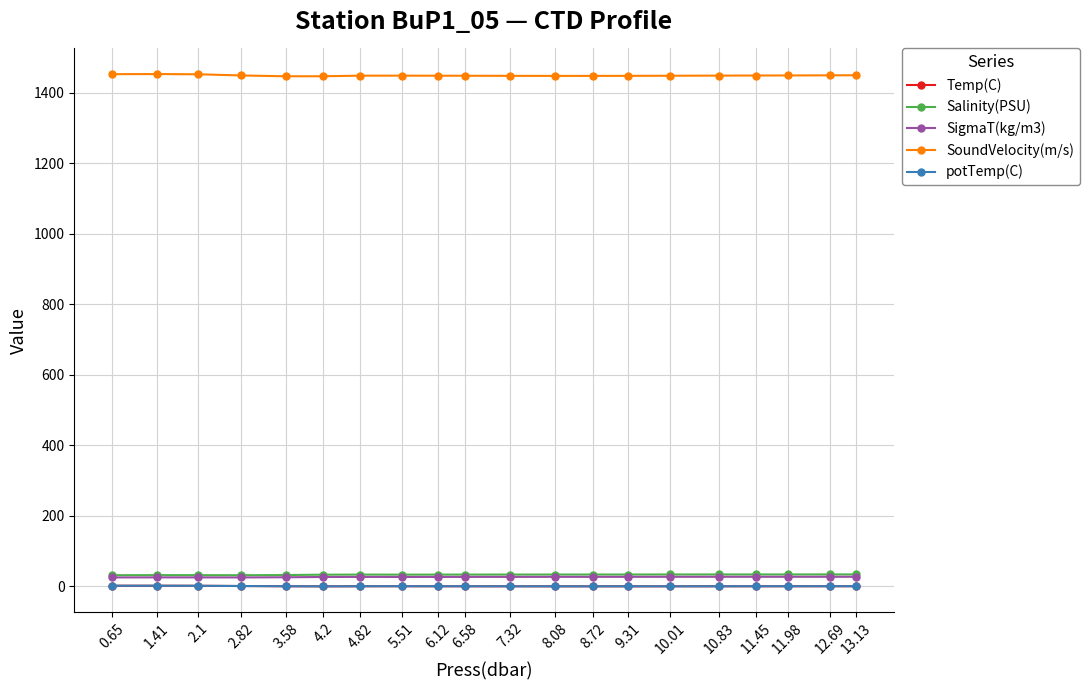

How many lines are shown in the chart?

5